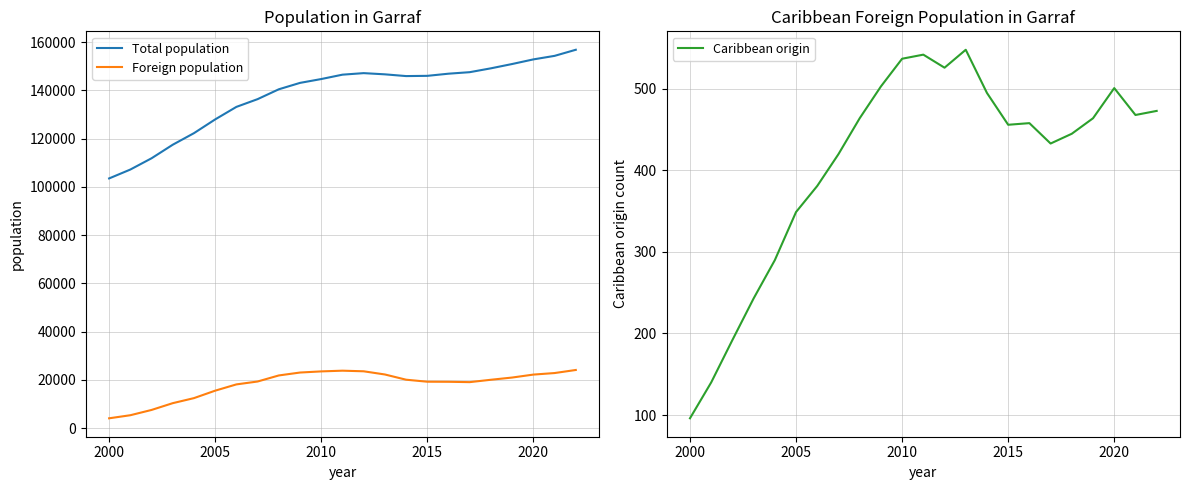

True or false: Foreign population and Total population cross at least once.

False